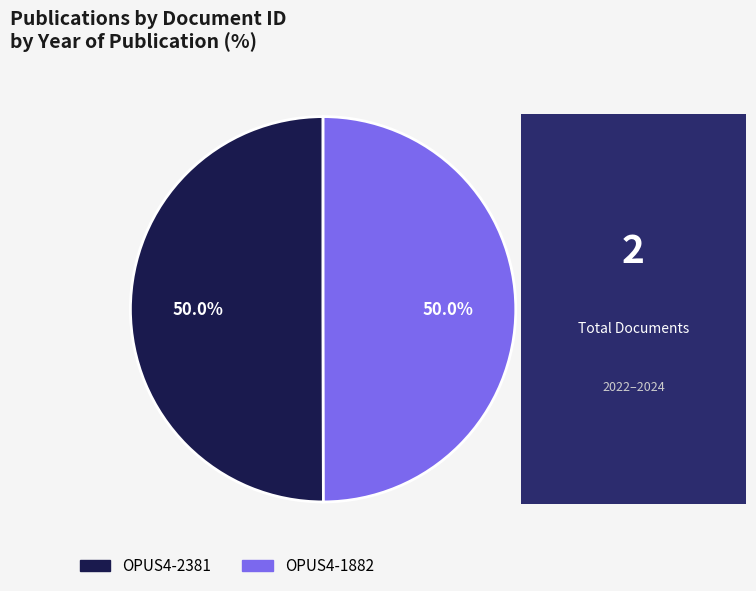

How many slices are in this pie chart?

2